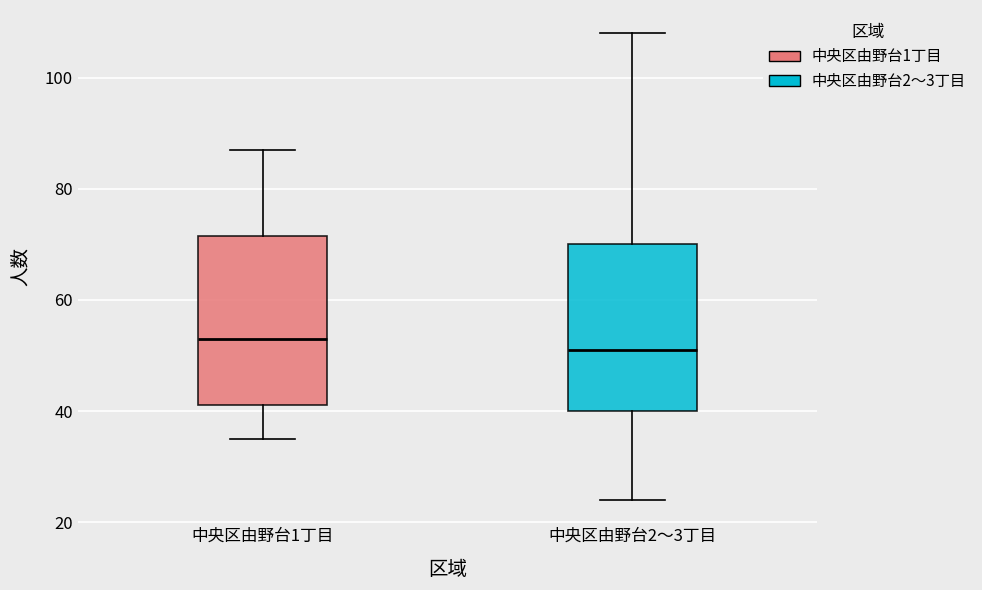

Reading left to right, read every box against the y-axis: the position of its median line, the range the box covers, and the ends of its whiskers. The values are not printed on the chart, so give them approximately, as read against the axis.

中央区由野台1丁目: median 54, box 42 to 72, whiskers 36 to 88
中央区由野台2～3丁目: median 52, box 40 to 70, whiskers 24 to 108